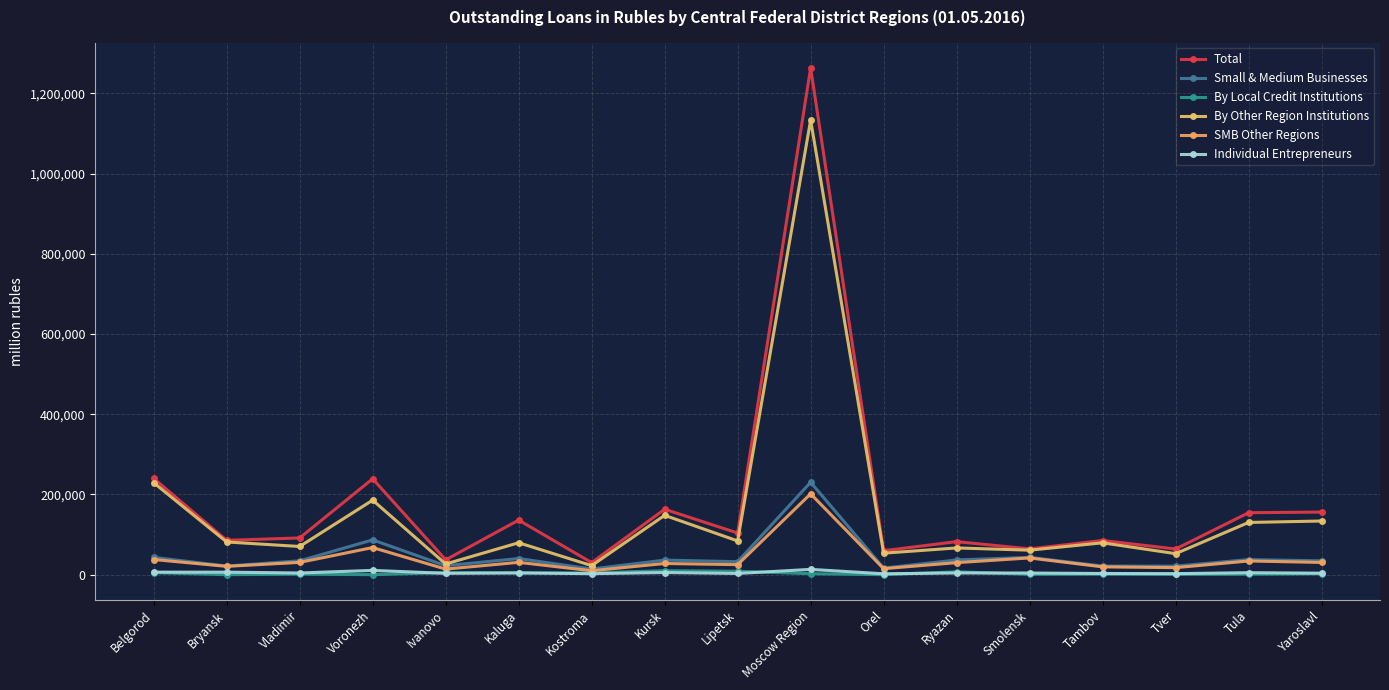

How many interior local valleys does the Total series have?

7